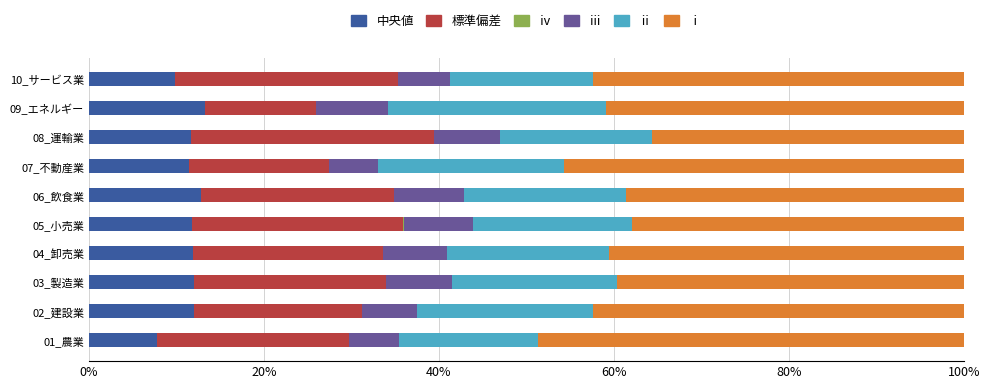

What is the value of the ⅰ bar at the 3rd from the left?

0.4